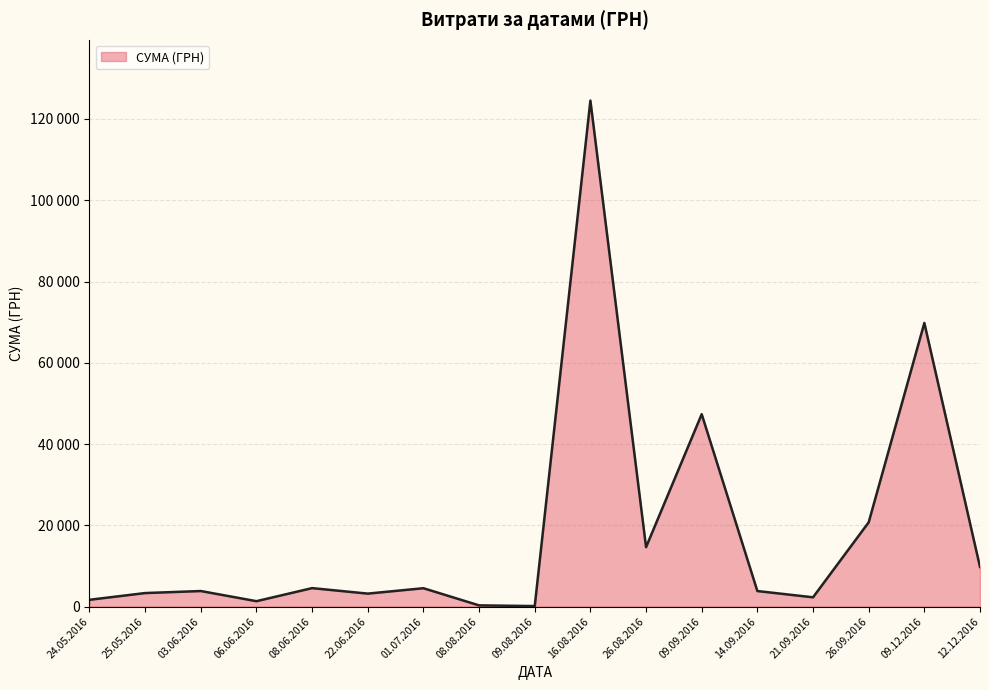

The chart shows a value of 1165.4 at 08.06.2016. True or false?

False